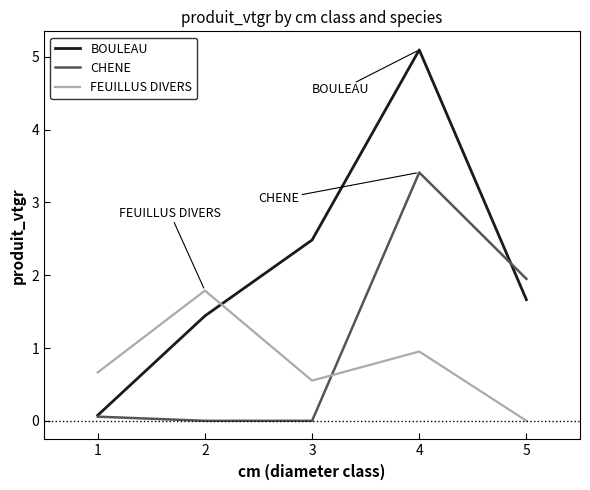

Does the chart have visible grid lines?

No